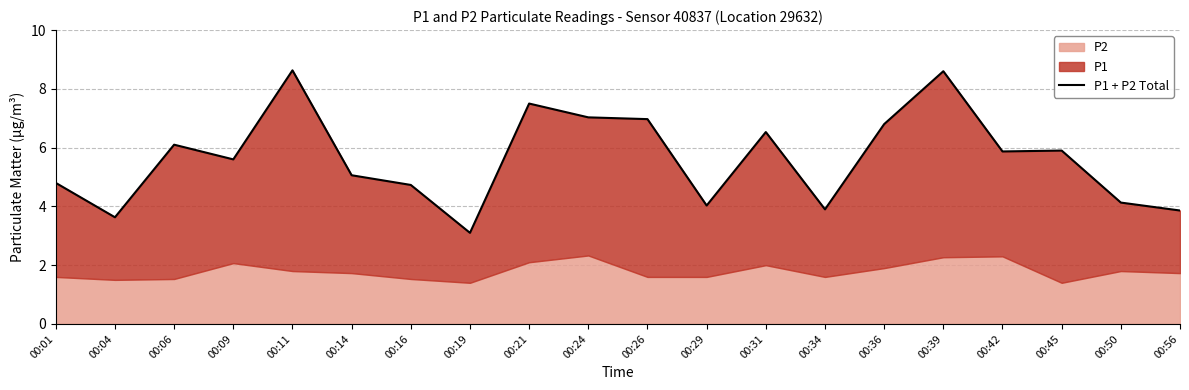

Which category has the highest value across all series?

00:11